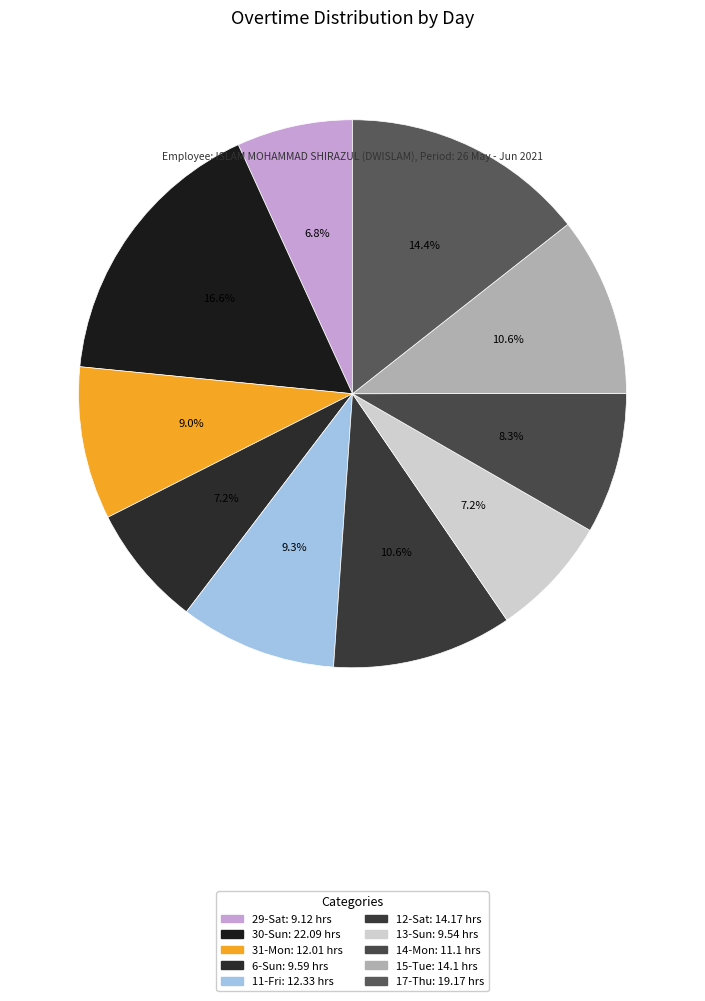

To the nearest percent, what is the average slice percentage?

10%